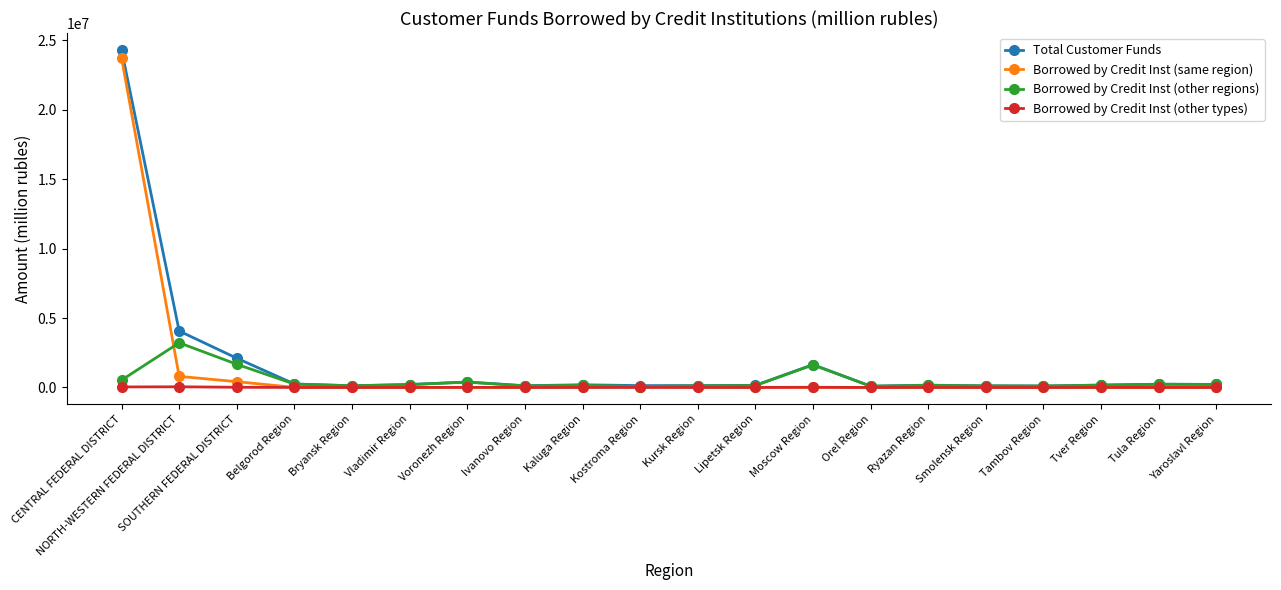

True or false: Borrowed by Credit Inst (other types) has a value of 543 at Smolensk Region.

True